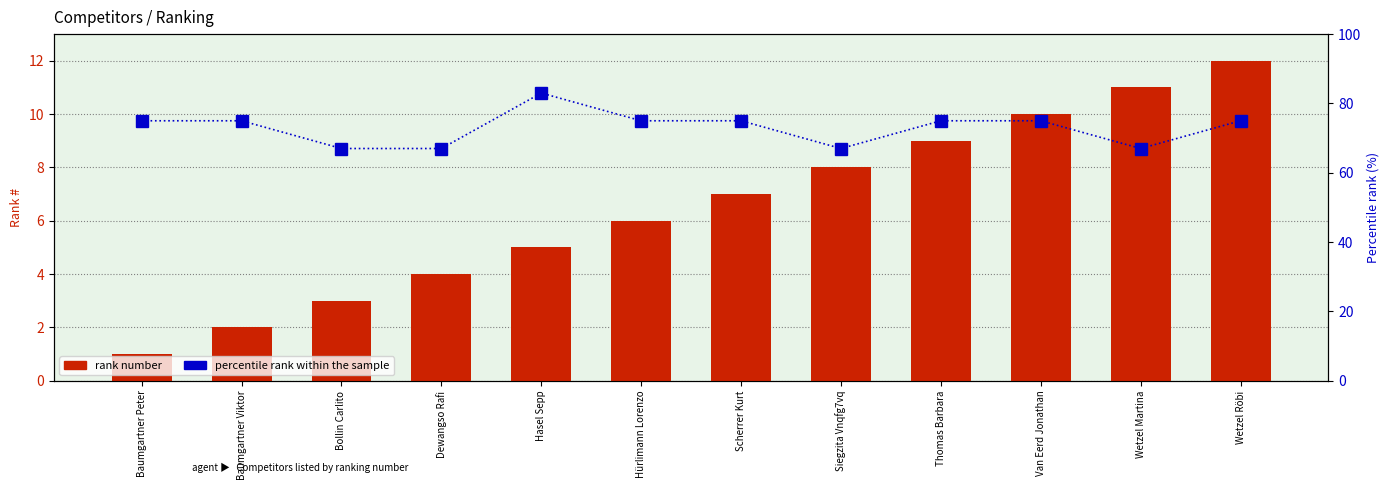

What is the difference between the percentile rank within the sample values at Bollin Carlito and Hürlimann Lorenzo?

8